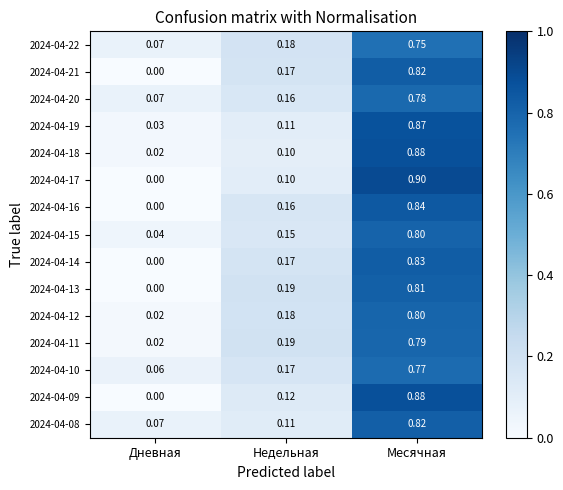

Is the value of 2024-04-13 at Месячная greater than the value of 2024-04-12 at Дневная?

Yes